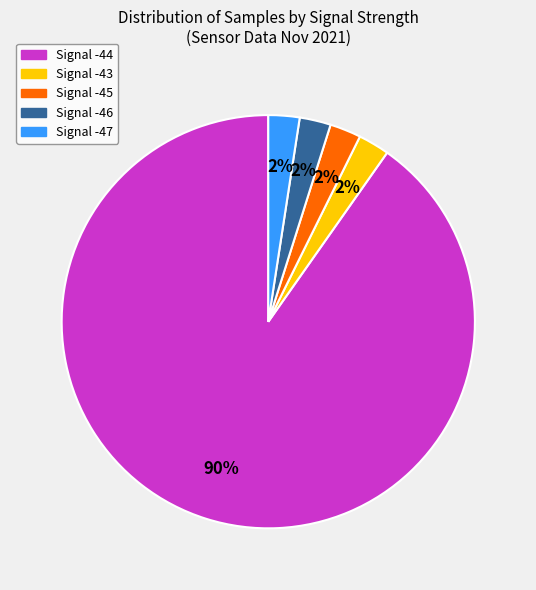

How many segments does this pie chart have?

5